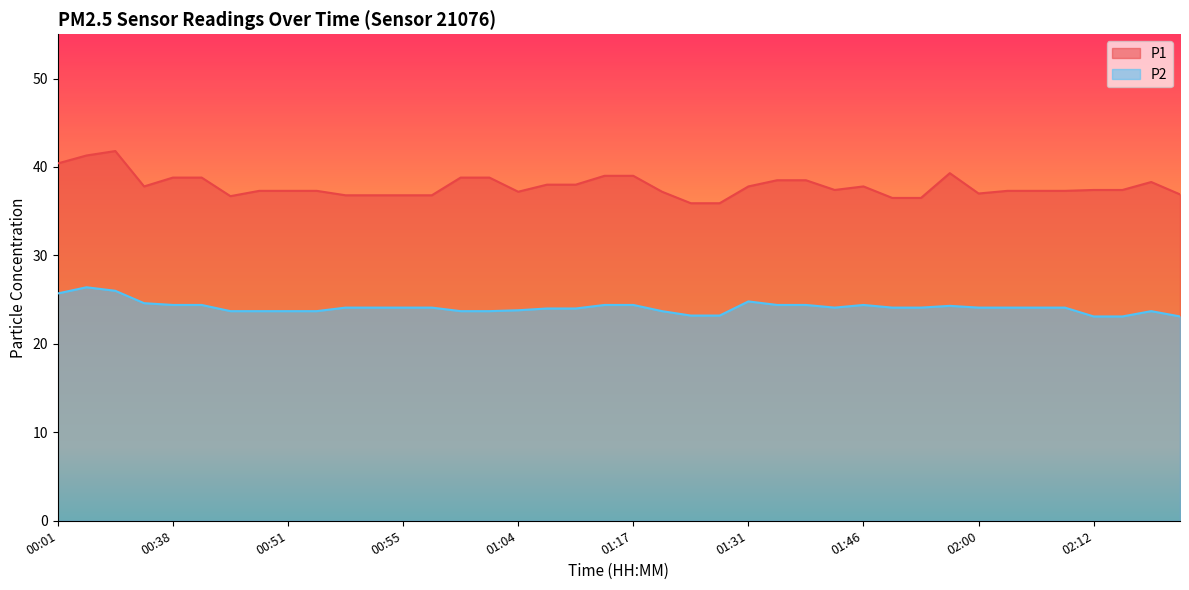

Is the value of P2 at 01:40 greater than the value of P1 at 01:47?

No